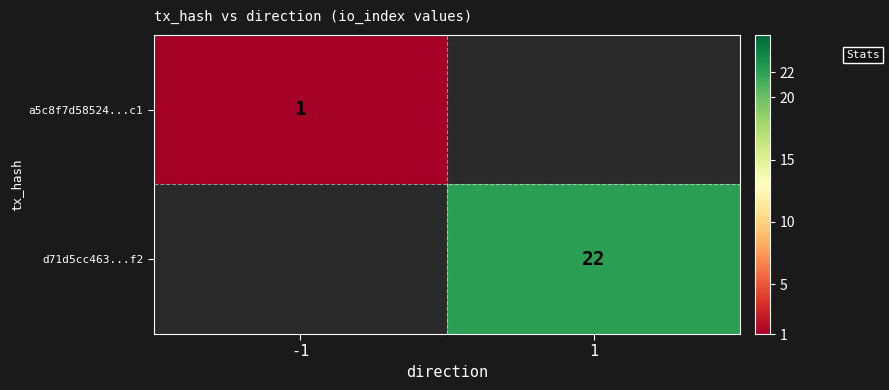

The d71d5cc463...f2 series shows 22 at 1. True or false?

True